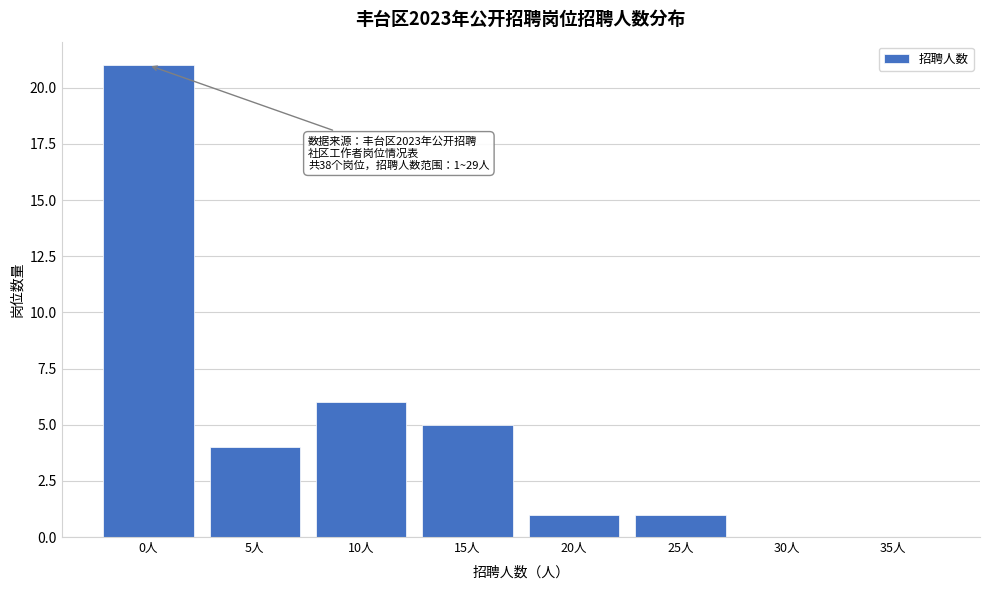

Reading left to right, transcribe all the data shown in this chart.

0人=21	5人=4	10人=6	15人=5	20人=1	25人=1	30人=0	35人=0